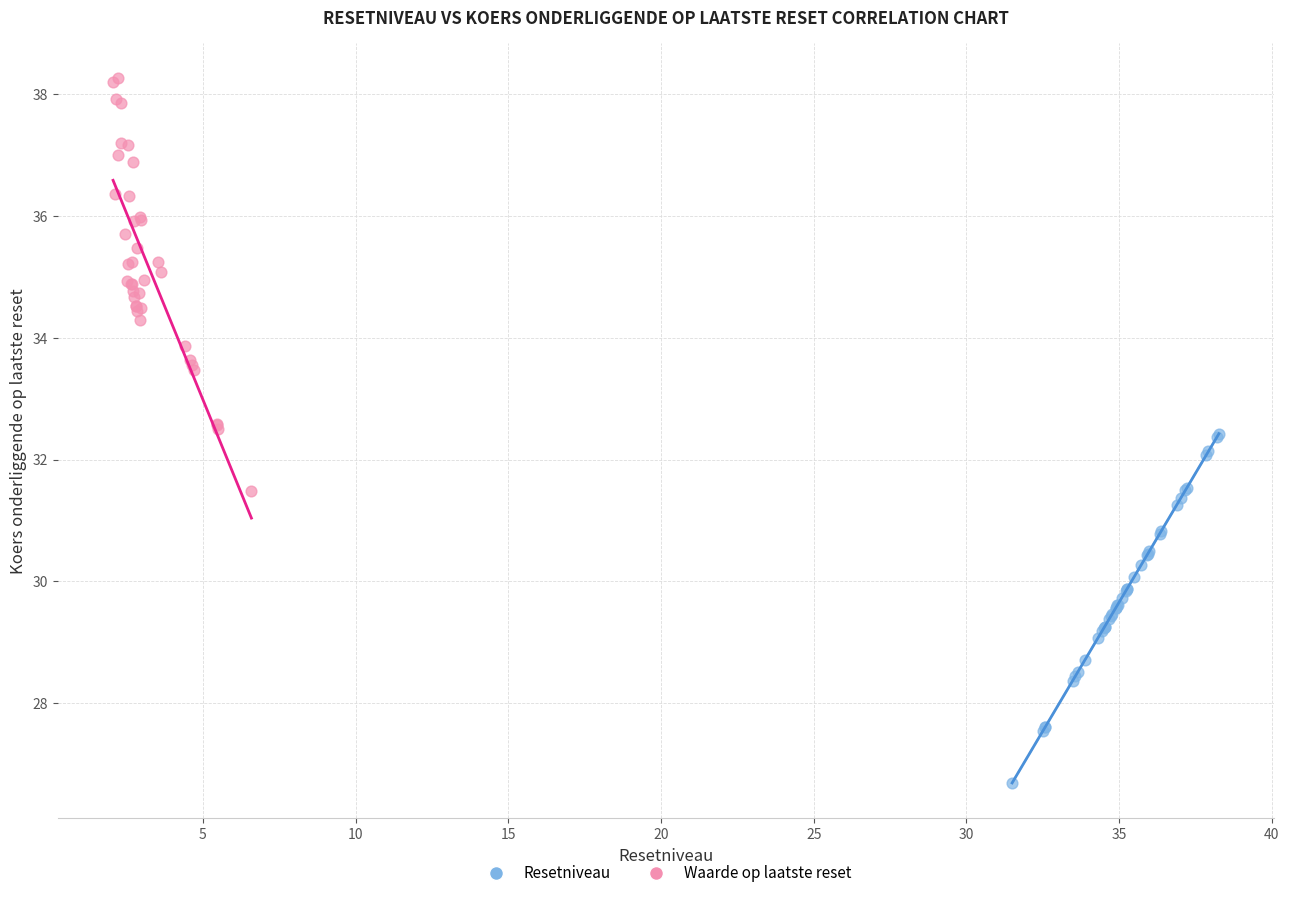

Which series reaches the maximum Y coordinate?

Waarde op laatste reset